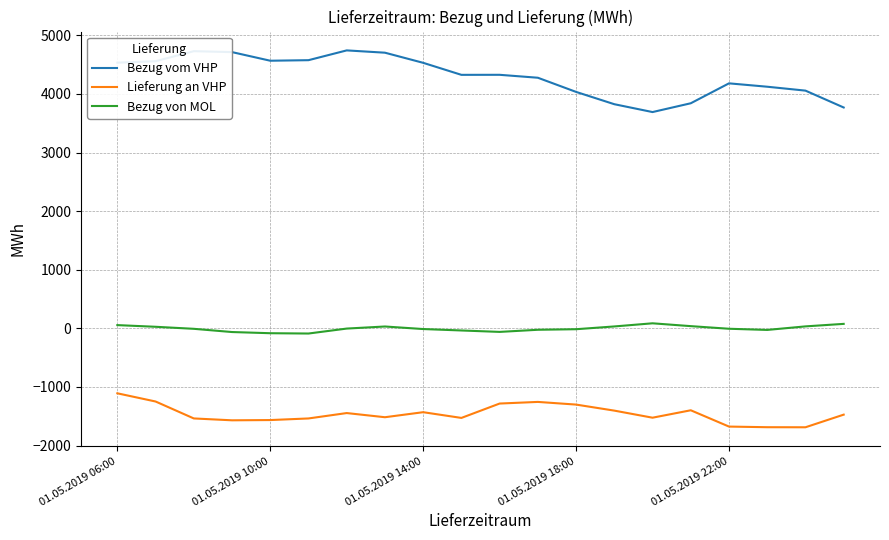

True or false: Lieferung an VHP and Bezug von MOL cross at least once.

False